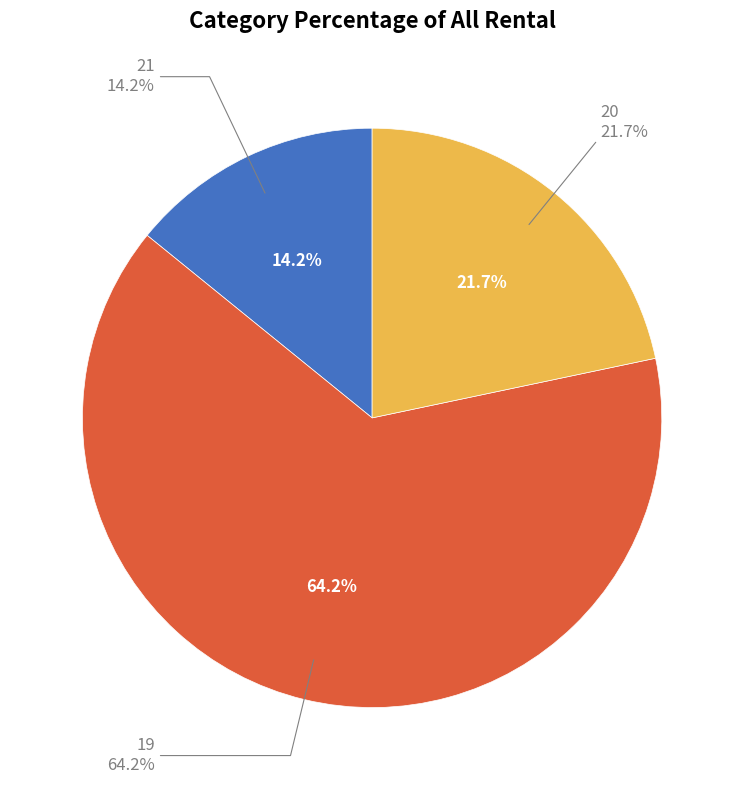

To the nearest percent, what portion does 20 represent?

22%